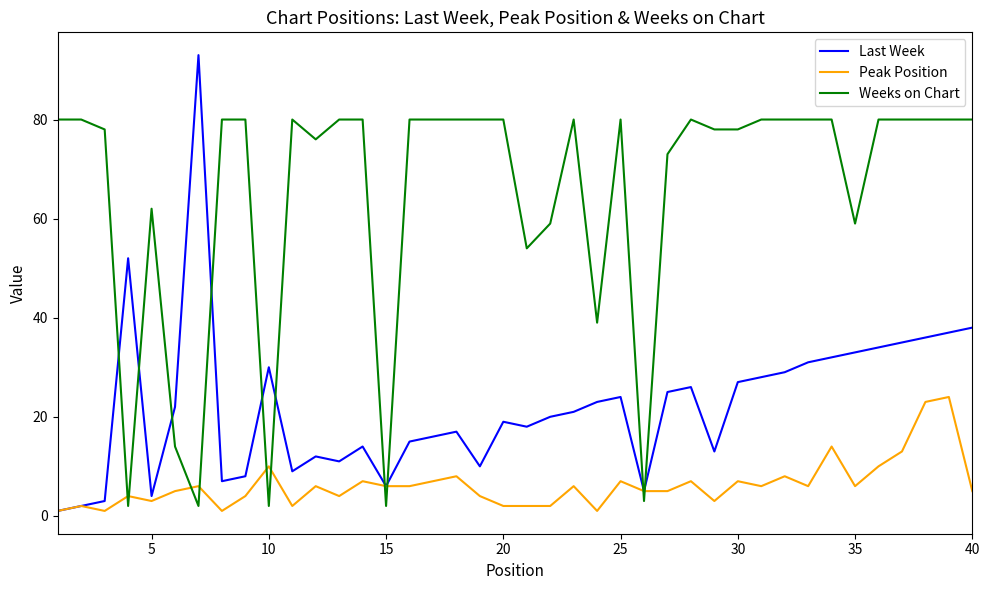

Which series has the widest spread of values?

Last Week